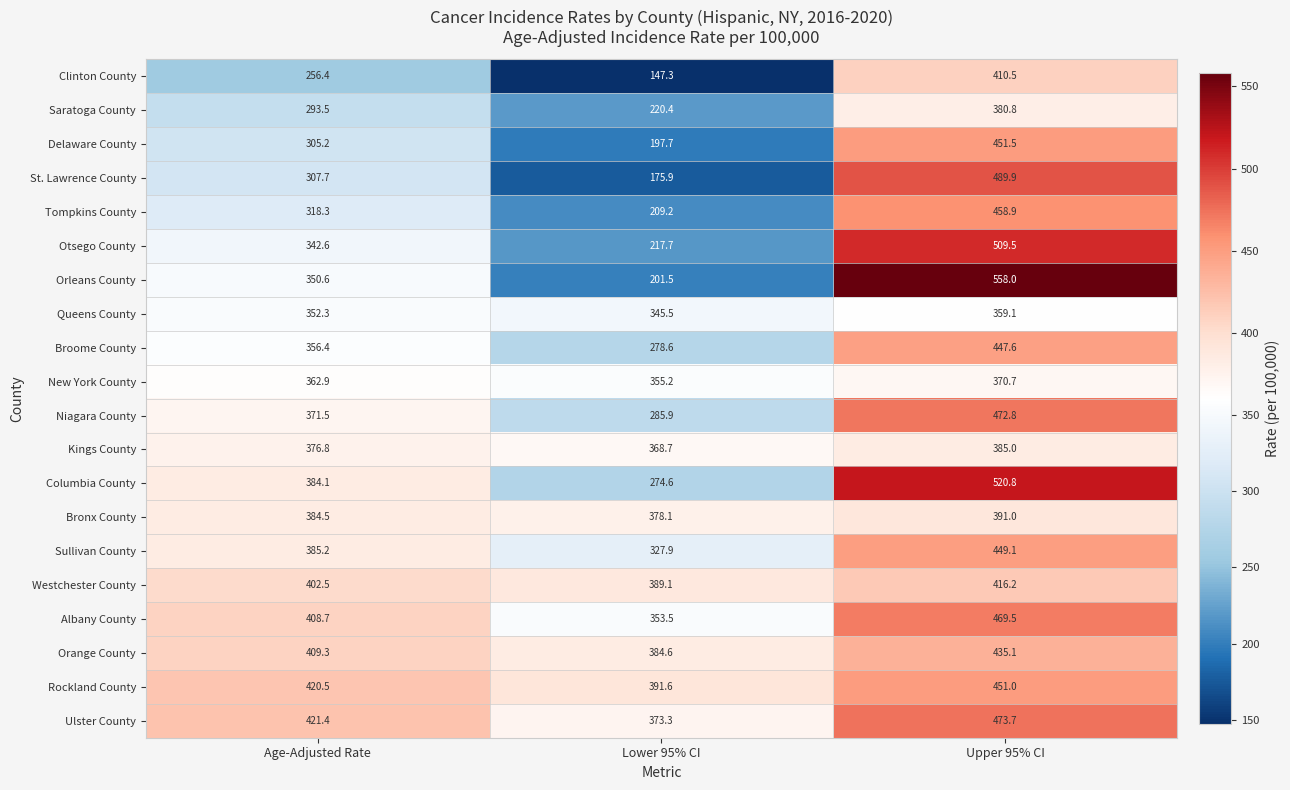

Read the Clinton County value at Age-Adjusted Rate.

256.4